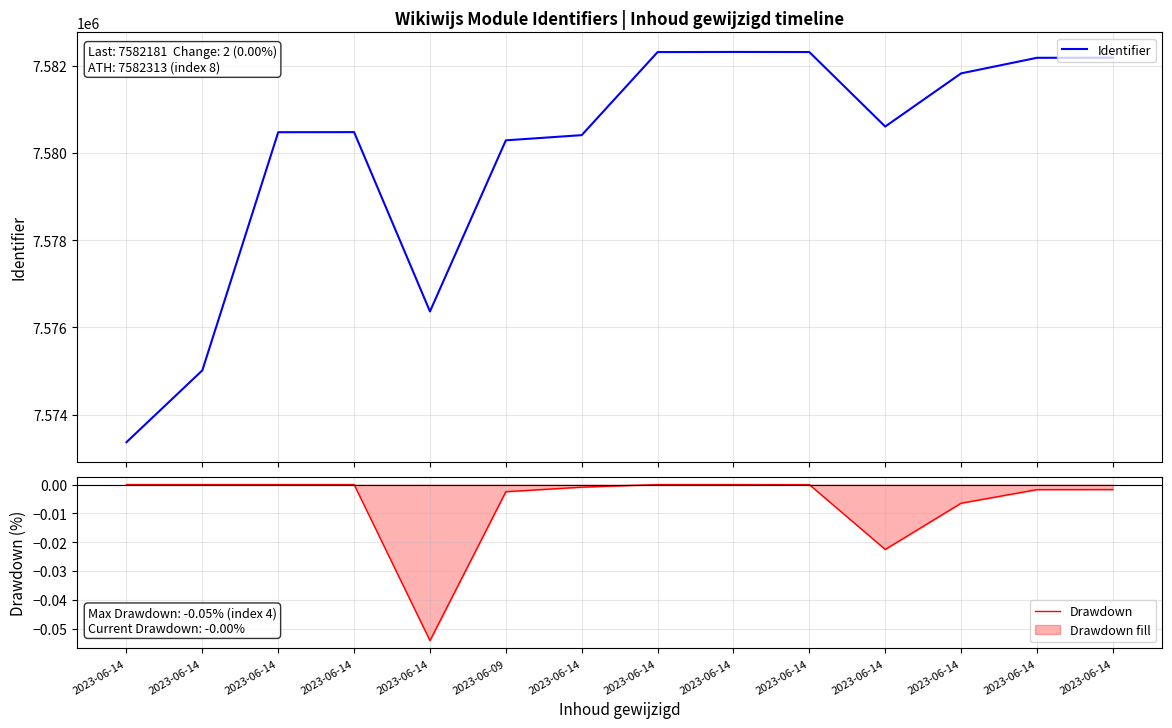

Rank the series by their maximum value, from lowest to highest.

Drawdown, Identifier